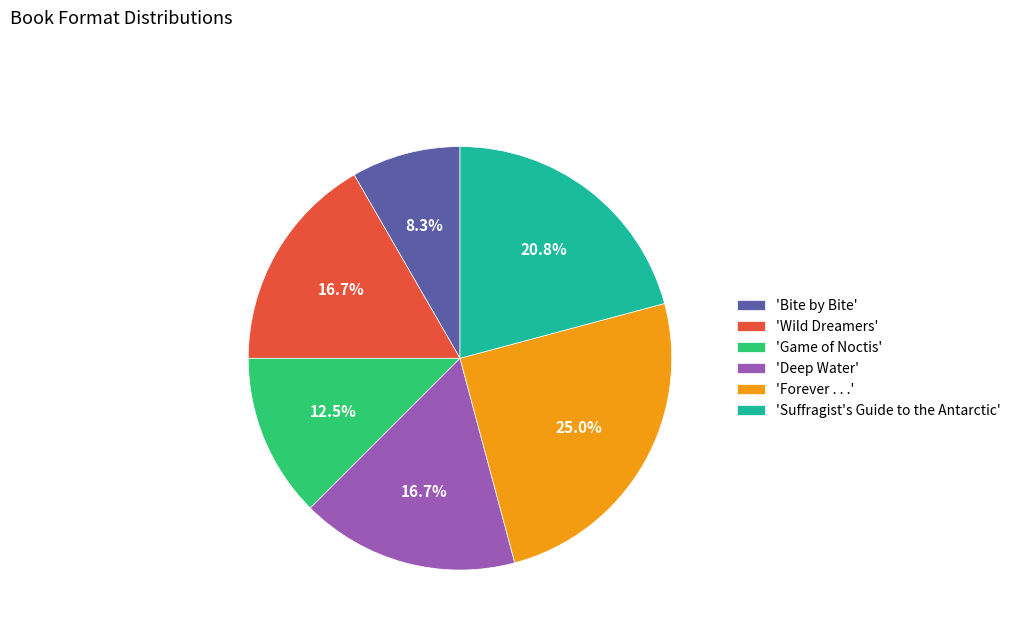

Is 'Wild Dreamers' the majority of the pie?

No